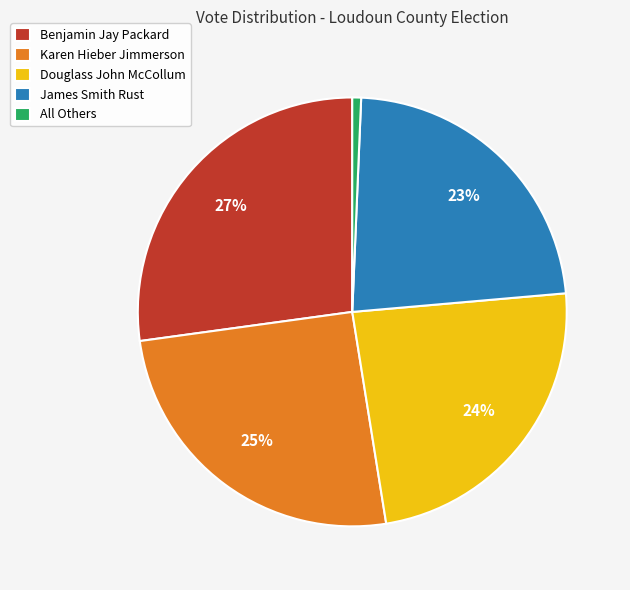

The Karen Hieber Jimmerson slice represents 25% of the pie. True or false?

True